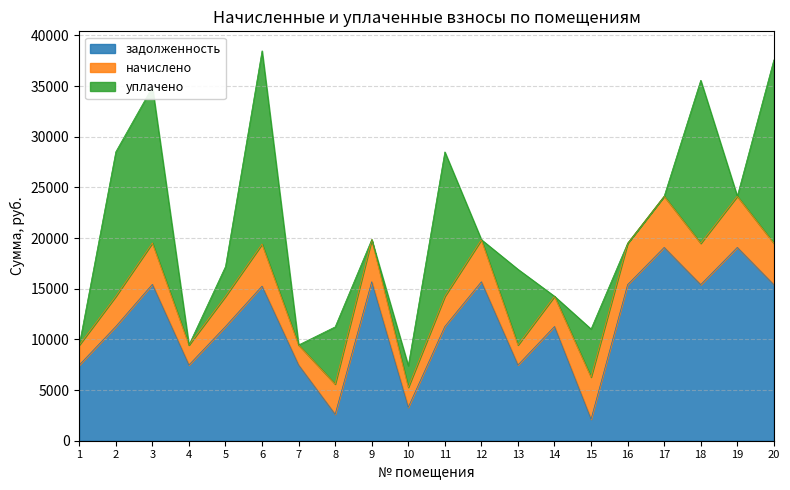

True or false: начислено and задолженность cross at least once.

True